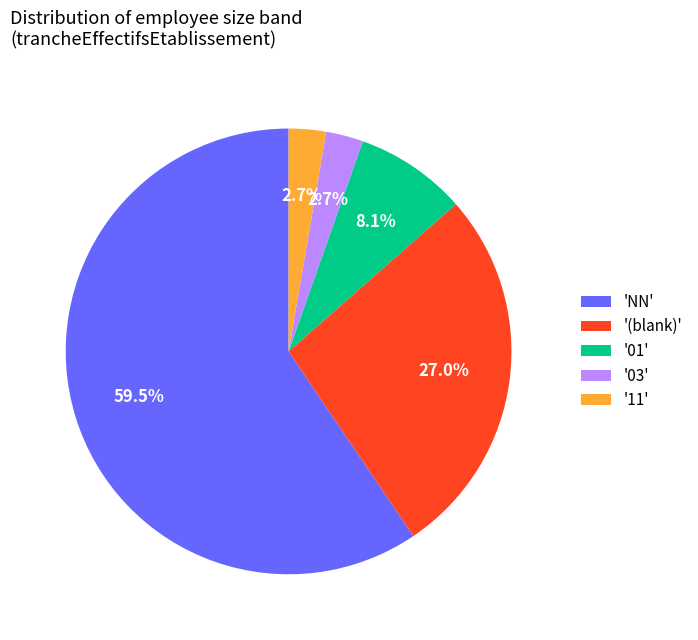

How many segments does this pie chart have?

5